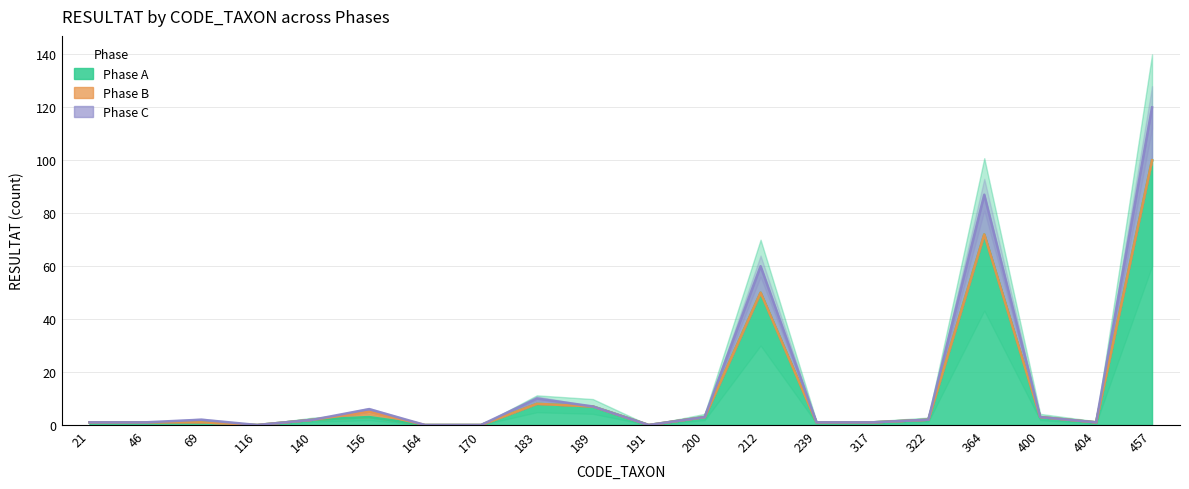

True or false: Phase A and Phase C intersect in this chart.

False